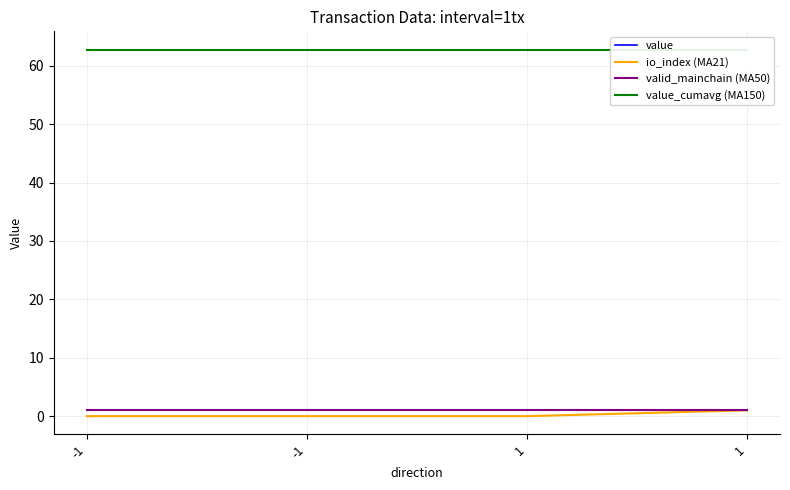

Rank the series at 1 from highest to lowest value.

value, value_cumavg (MA150), valid_mainchain (MA50), io_index (MA21)